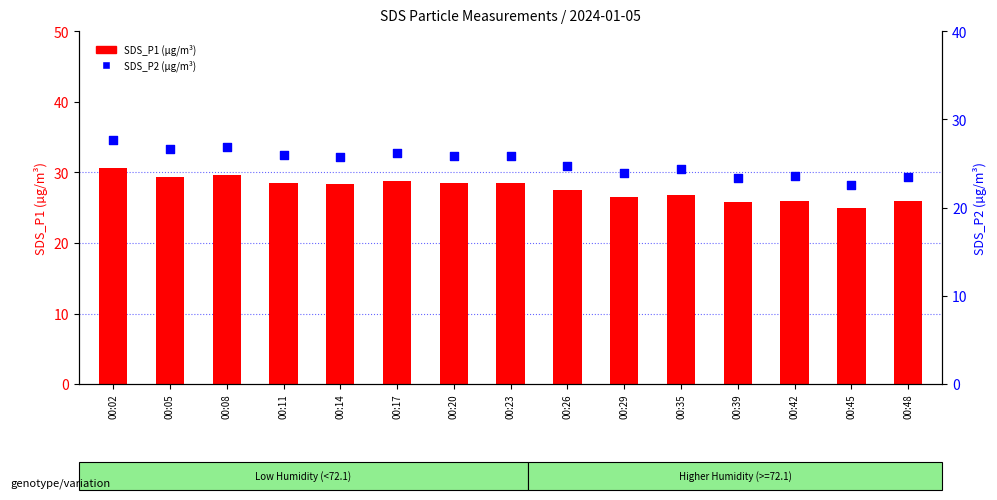

Which series contains the highest Y value?

SDS_P1